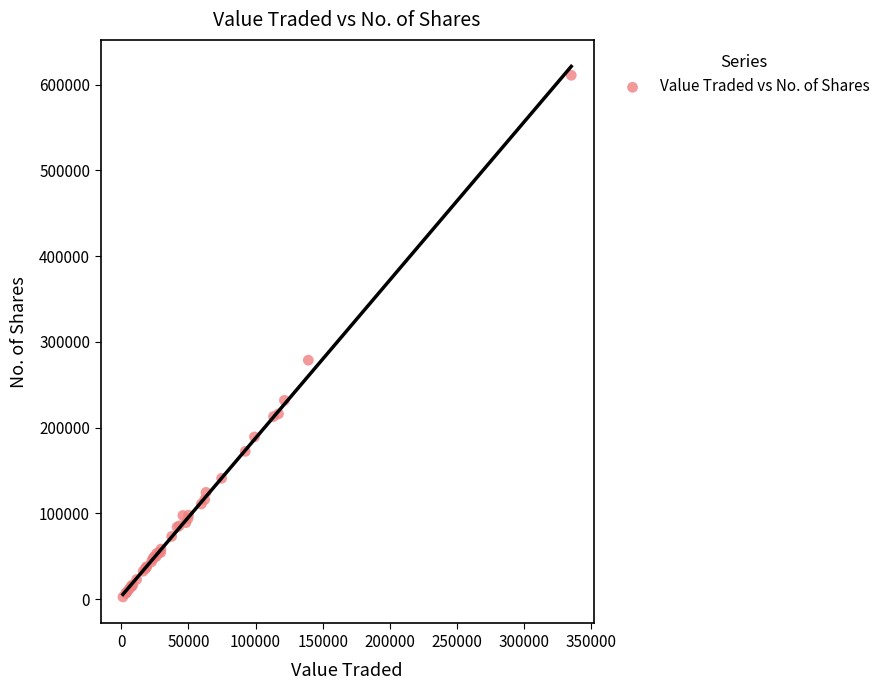

What Y value in the scatter plot is closest to 306711?

278620